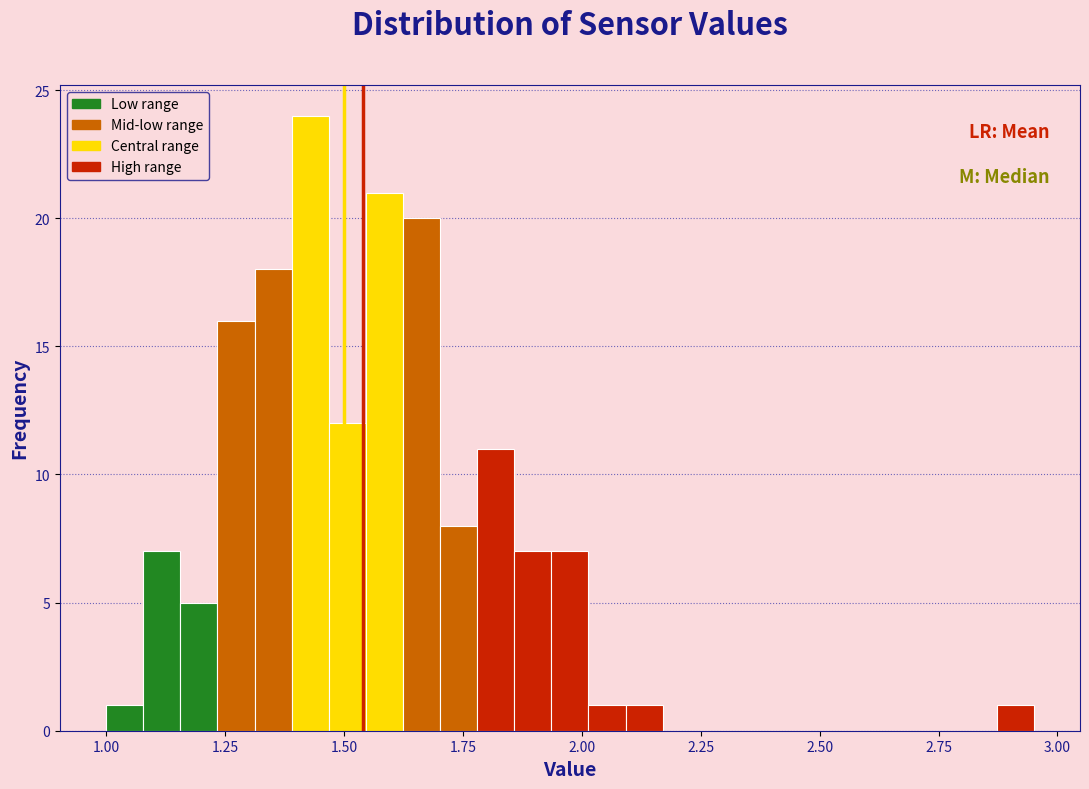

Read against the x-axis, roughly where is the centre of the tallest bar?

1.45